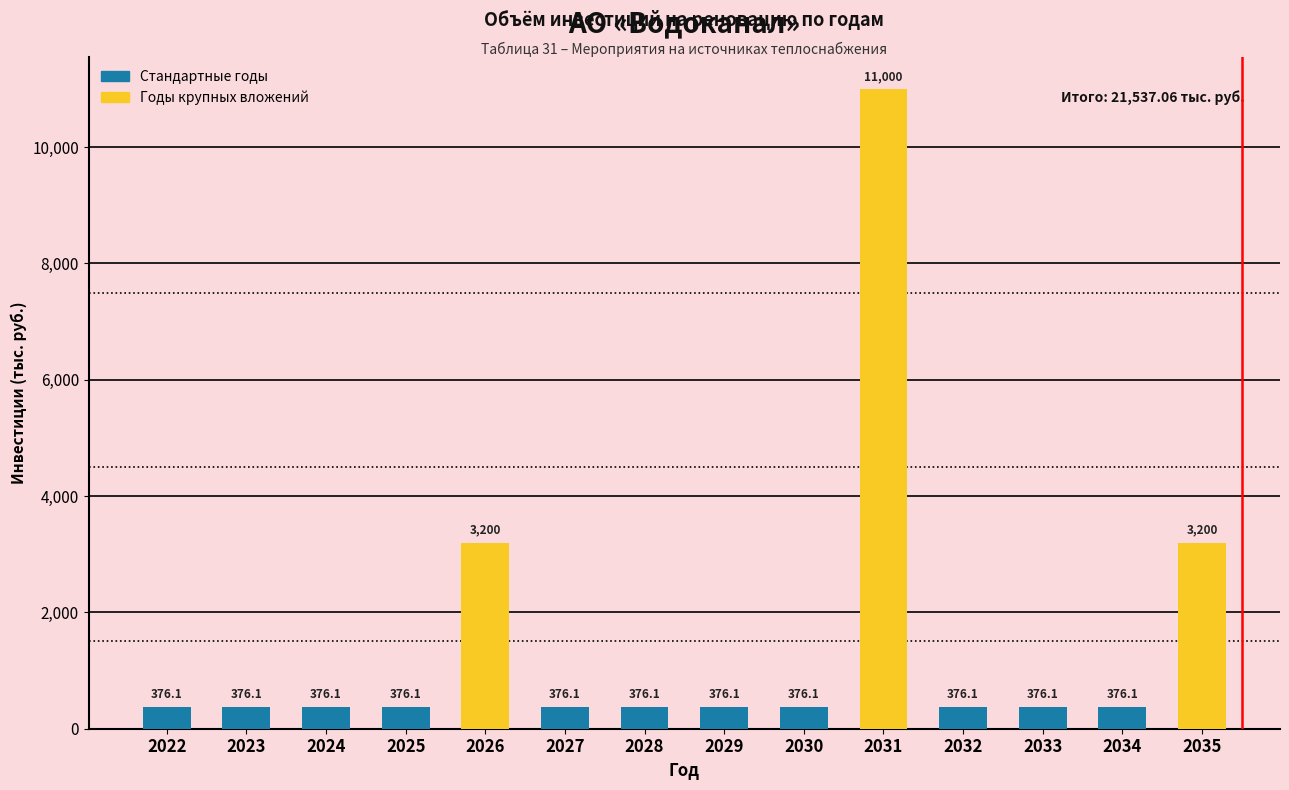

How many bars are there in total?

14